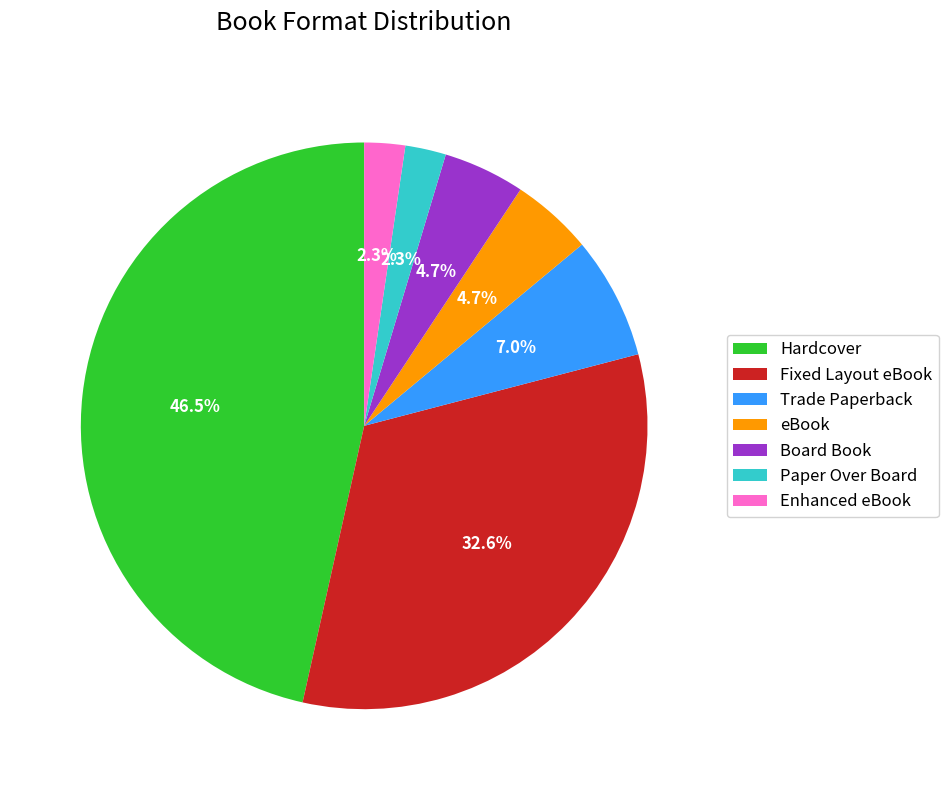

Which has a higher value, eBook or Enhanced eBook?

eBook